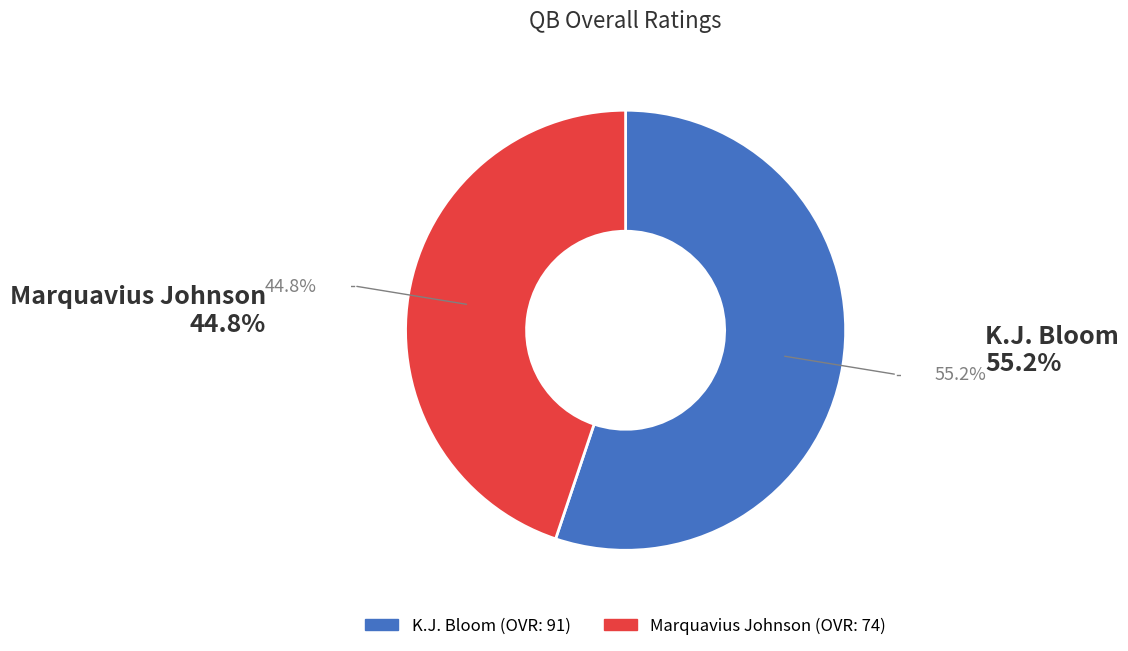

Does any single category account for the majority?

Yes